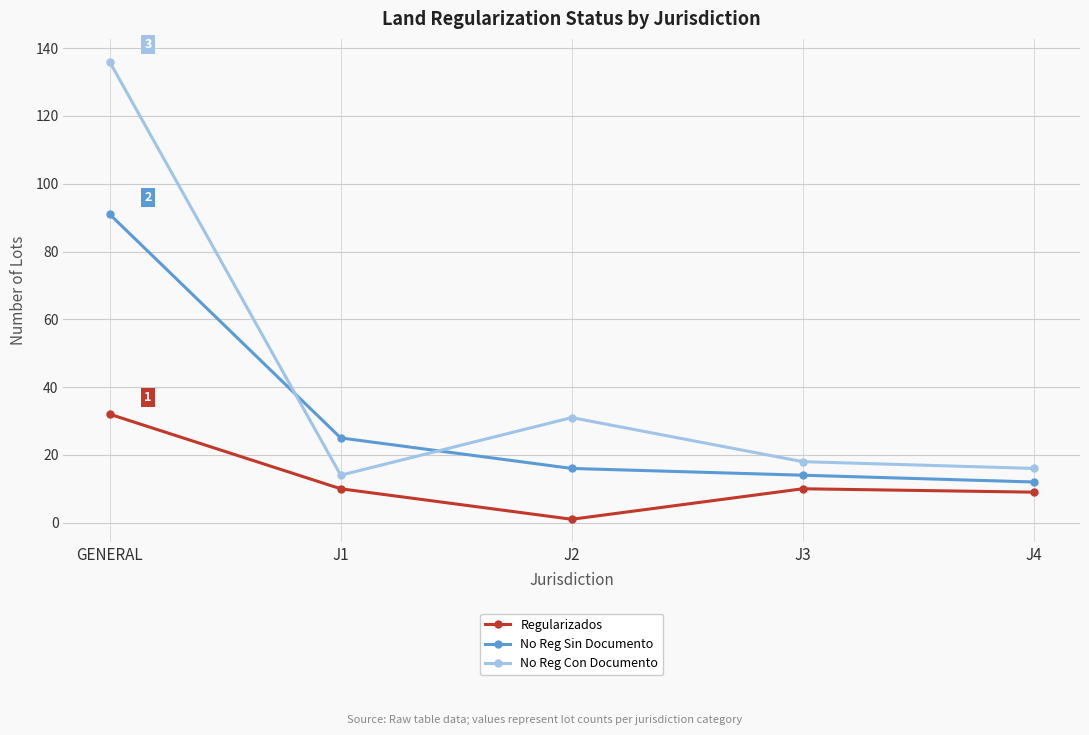

Count the number of data series in this chart.

3